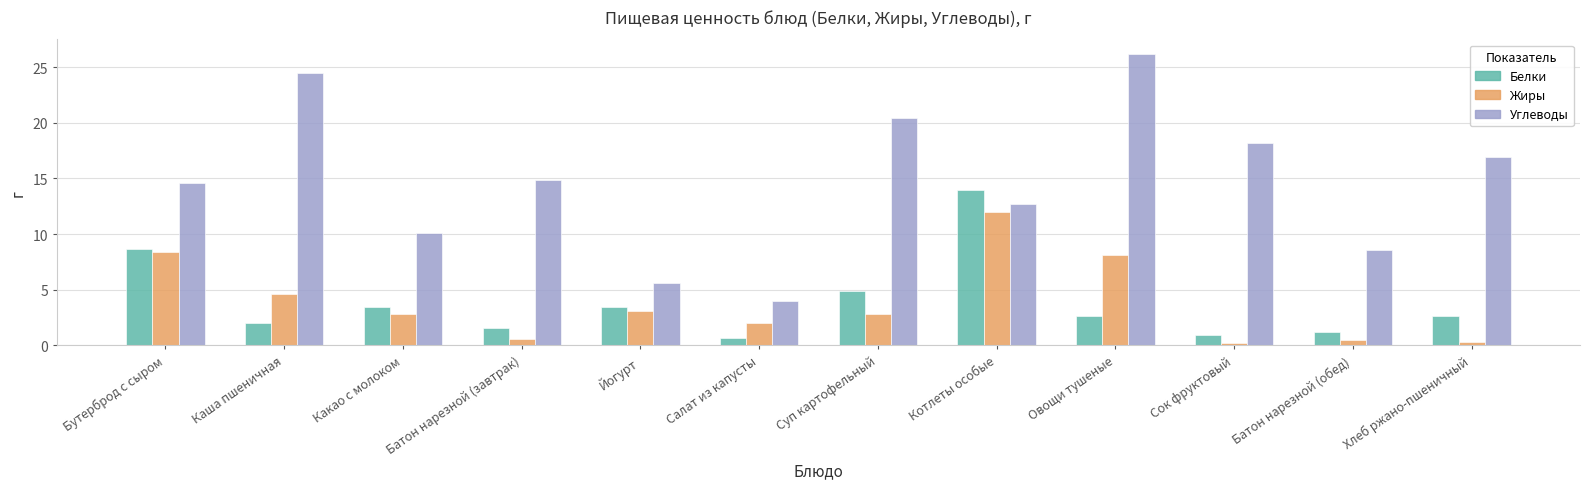

What is the spread (max minus min) of values at Сок фруктовый?

18.0